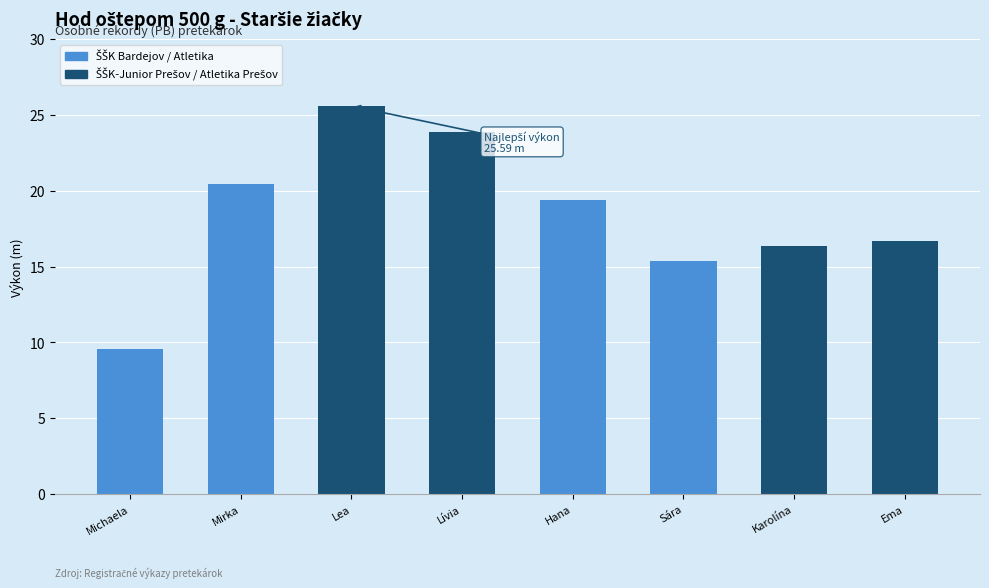

Rank the categories by value from lowest to highest.

Michaela, Sára, Karolína, Ema, Hana, Mirka, Lívia, Lea